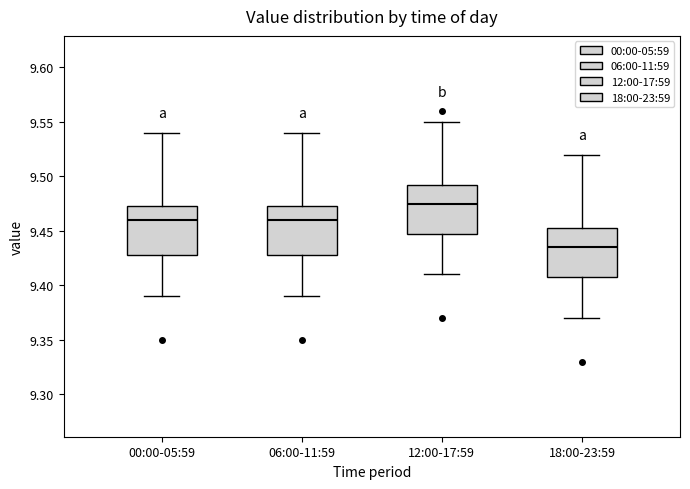

Which box has the lowest median line?

18:00-23:59